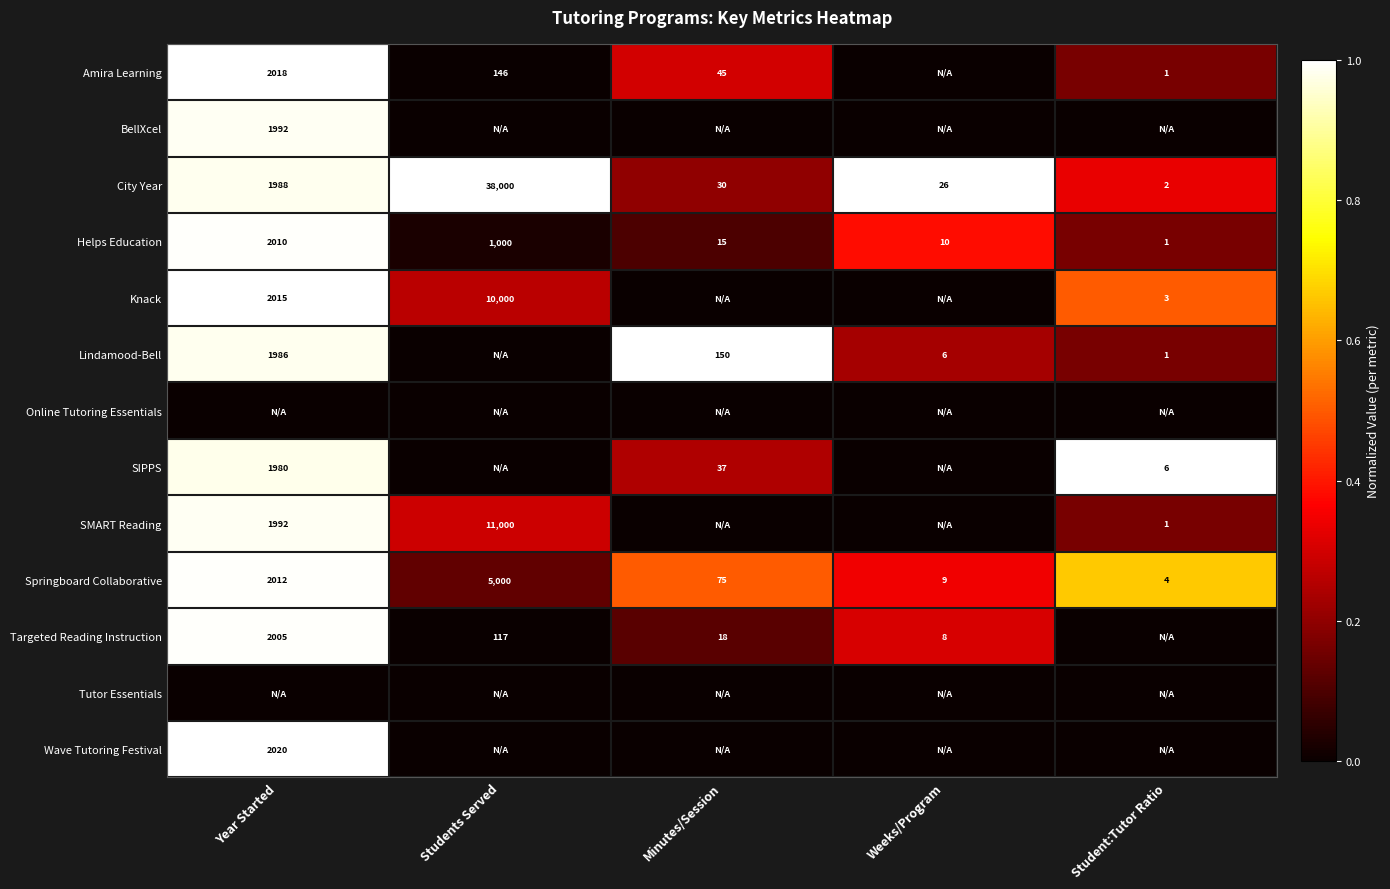

Where is Springboard Collaborative nearest to the value 2502?

Year Started